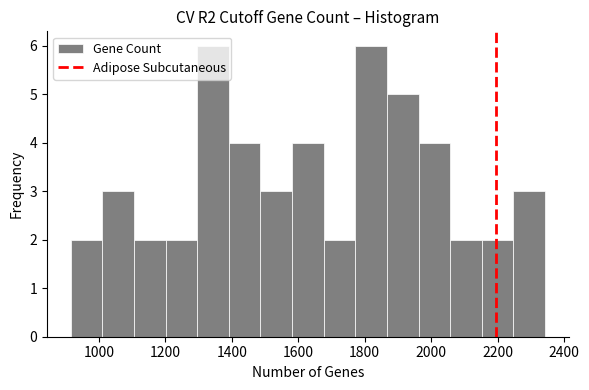

Reading left to right, list every bar in this chart as the range it spans on the x-axis followed by its height. Neither the bar edges nor the heights are printed on the chart, so give them approximately, as read against the axes.

920 to 1020: 2
1020 to 1100: 3
1100 to 1200: 2
1200 to 1300: 2
1300 to 1400: 6
1400 to 1480: 4
1480 to 1580: 3
1580 to 1680: 4
1680 to 1780: 2
1780 to 1860: 6
1860 to 1960: 5
1960 to 2060: 4
2060 to 2160: 2
2160 to 2240: 2
2240 to 2340: 3